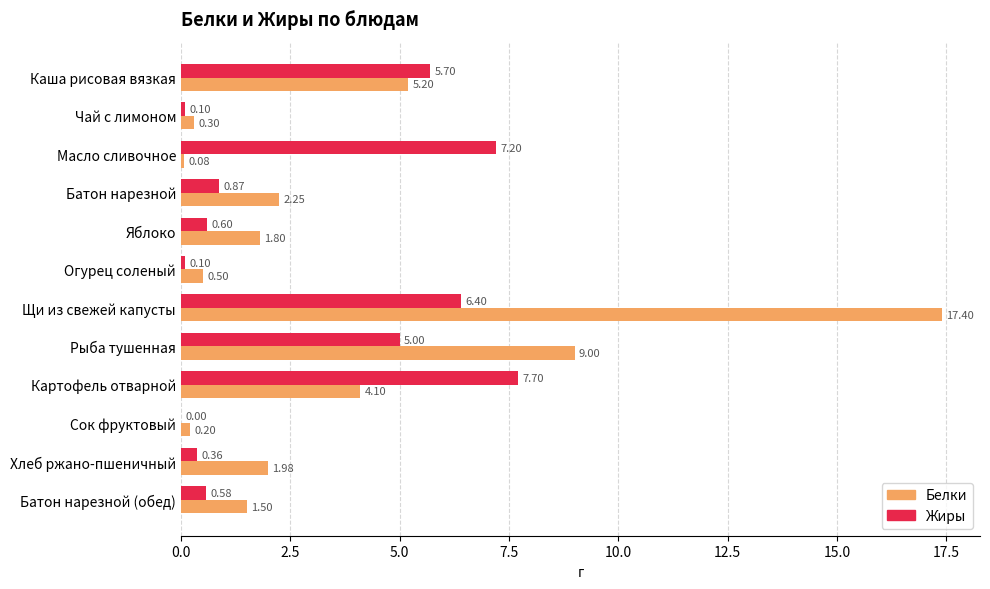

Where is Жиры nearest to the value 3?

Рыба тушенная